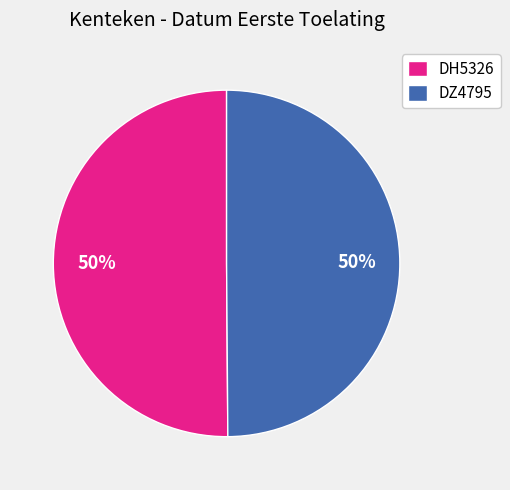

Count the number of slices in the pie.

2